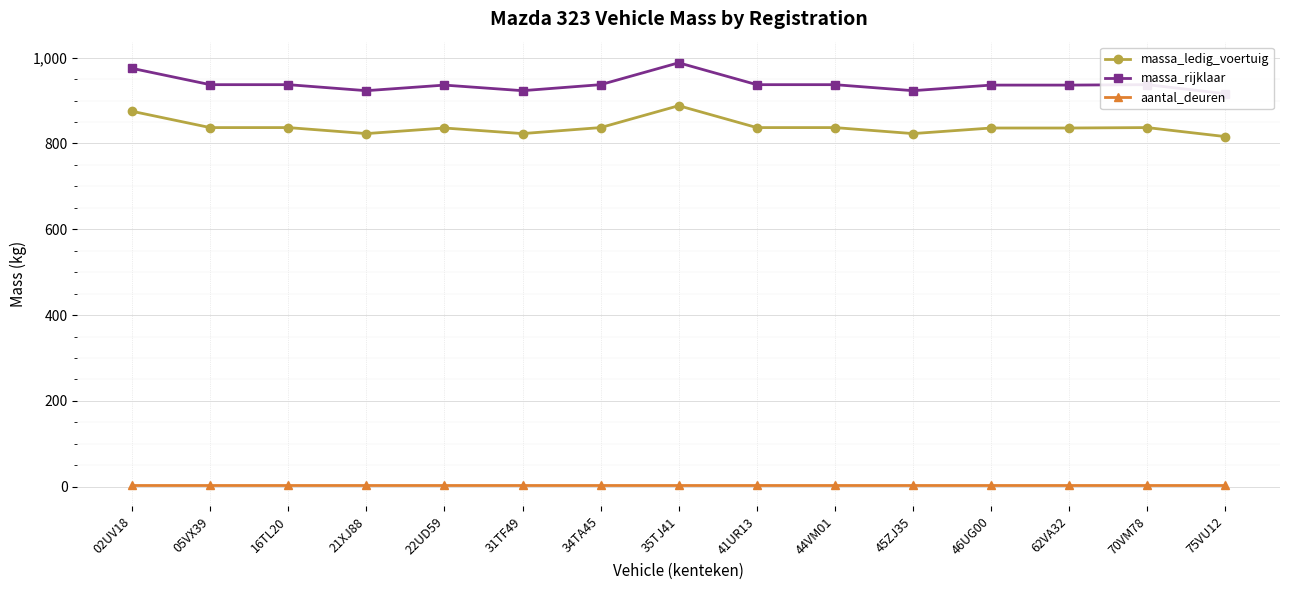

Which has a higher value, 41UR13 or 31TF49?

41UR13